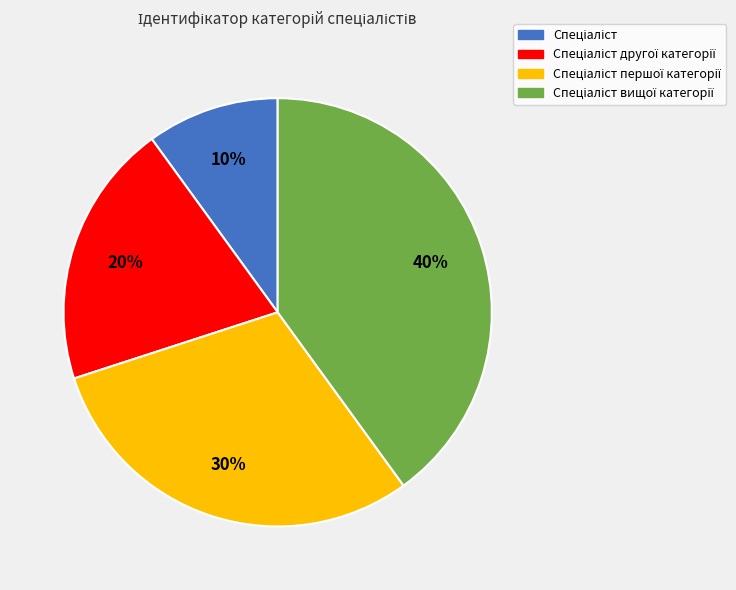

To the nearest percent, what is the difference between the largest and smallest slice percentages?

30%